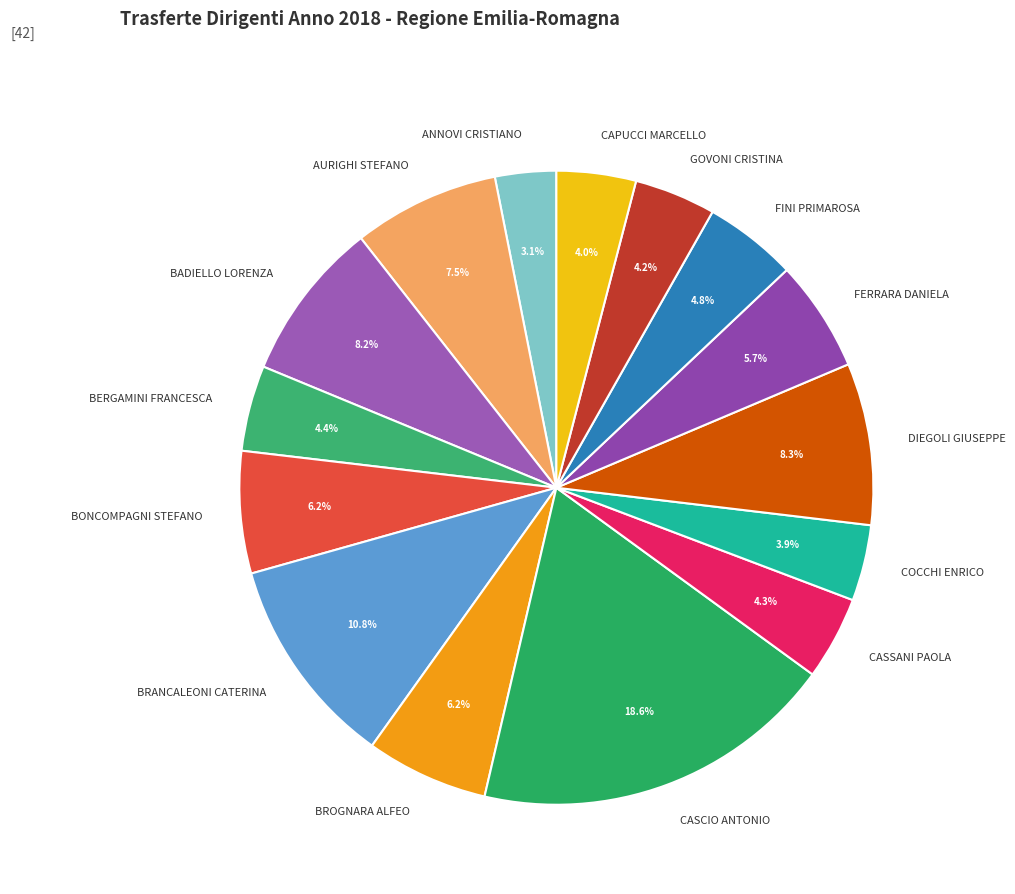

Approximately how many times larger is the value at CASSANI PAOLA compared to COCCHI ENRICO?

1.1